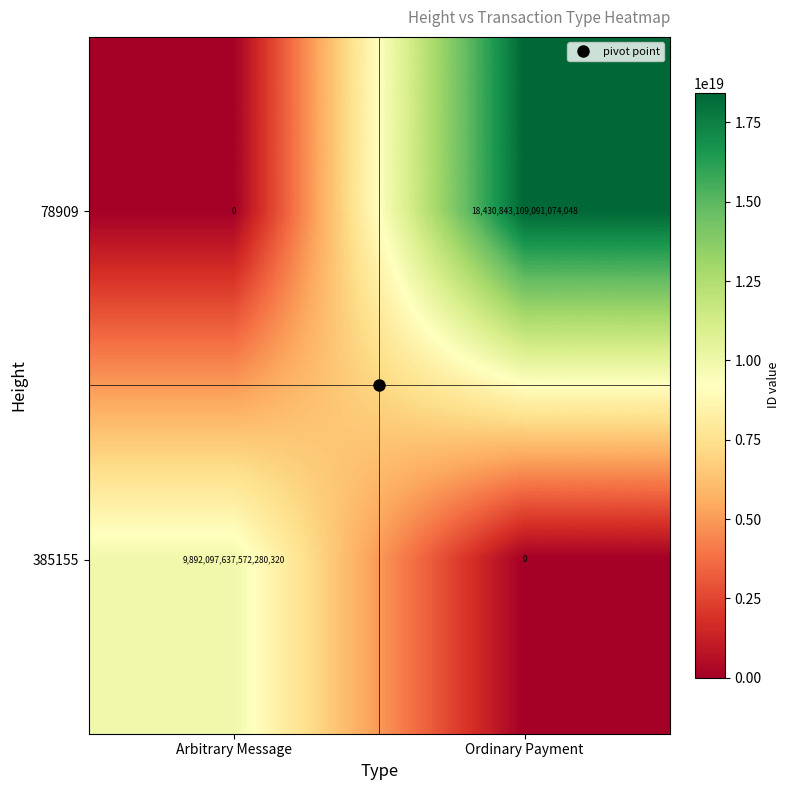

The 78909 series shows 10420343645911560192 at Arbitrary Message. True or false?

False